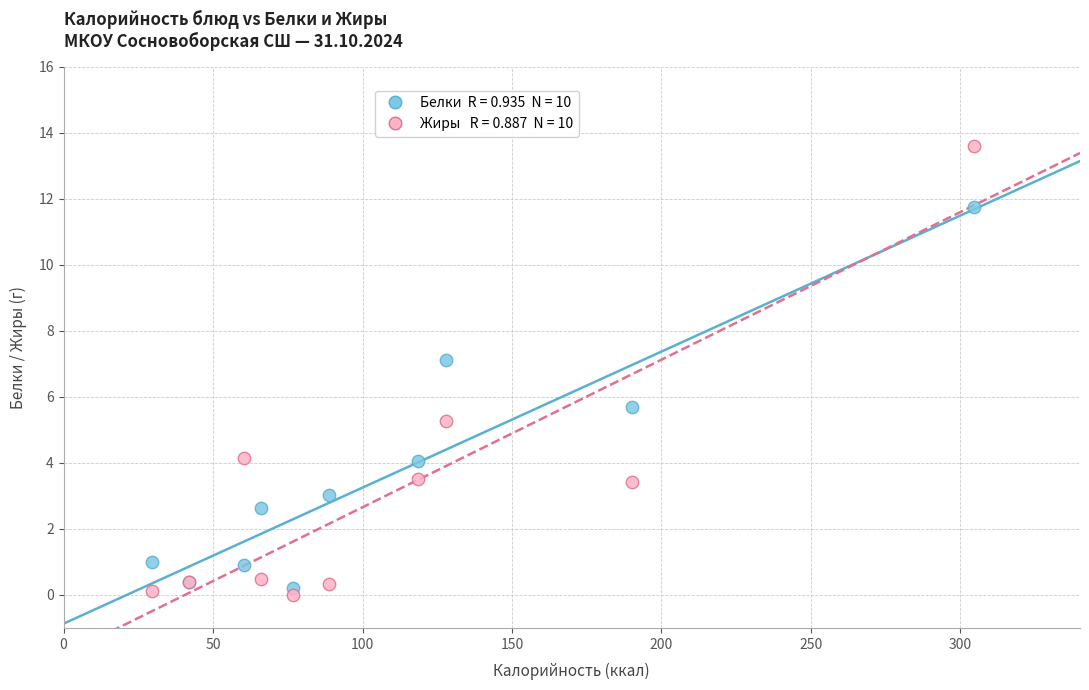

Across all series, what Y value is closest to 6?

5.7